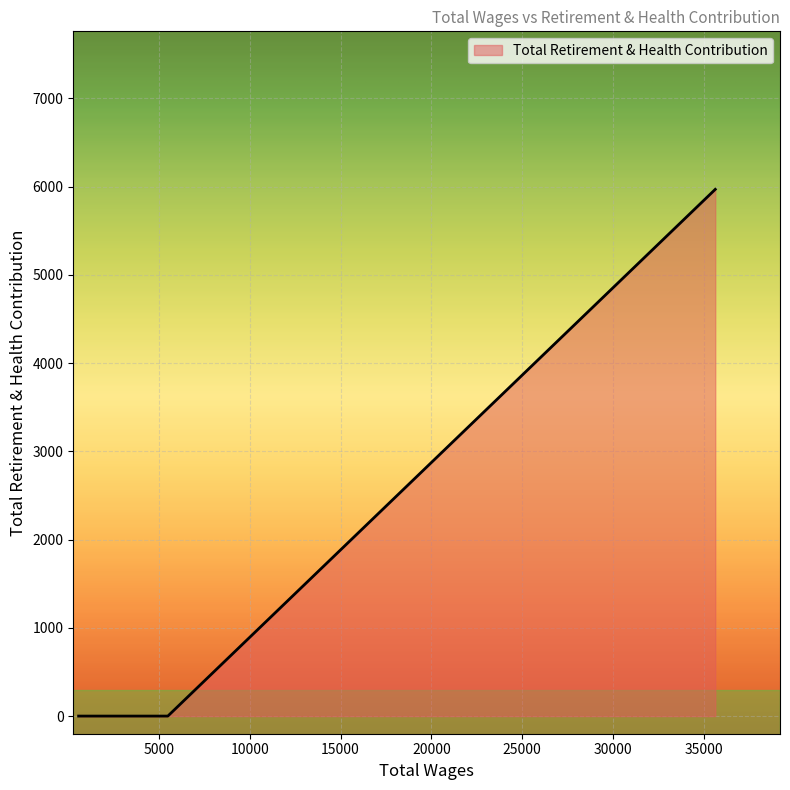

What is the average value?

995